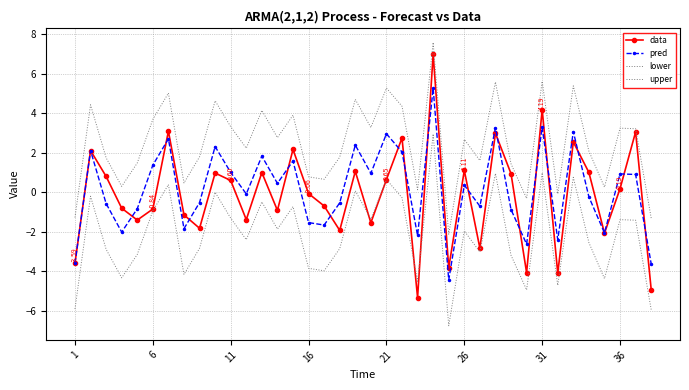

How many negative values does the pred series have?

19